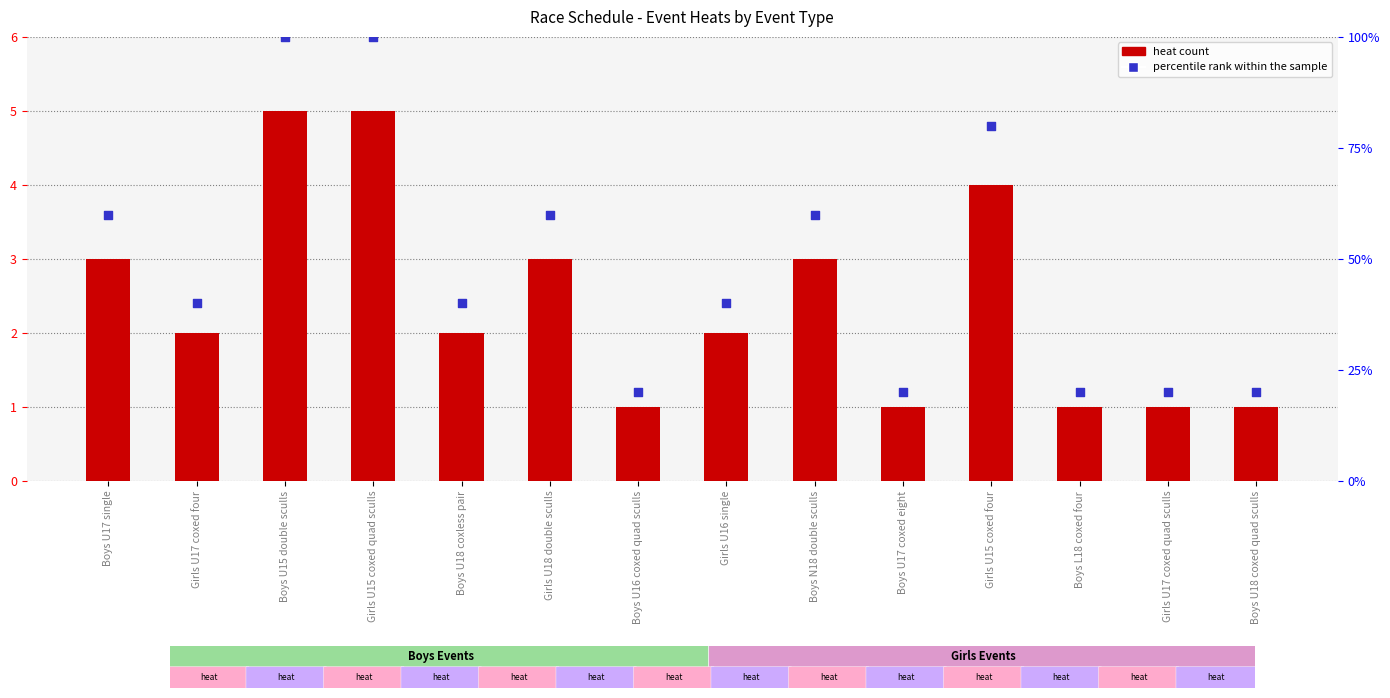

Which series has the largest total across all categories?

percentile rank within the sample